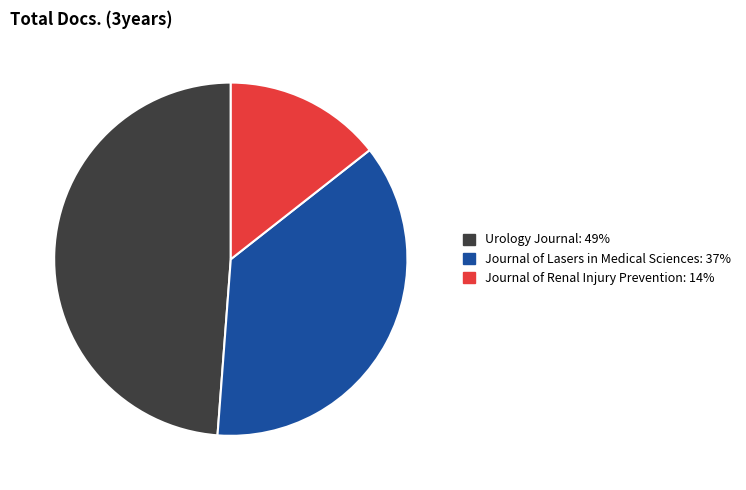

Which slice is the smallest?

Journal of Renal Injury Prevention